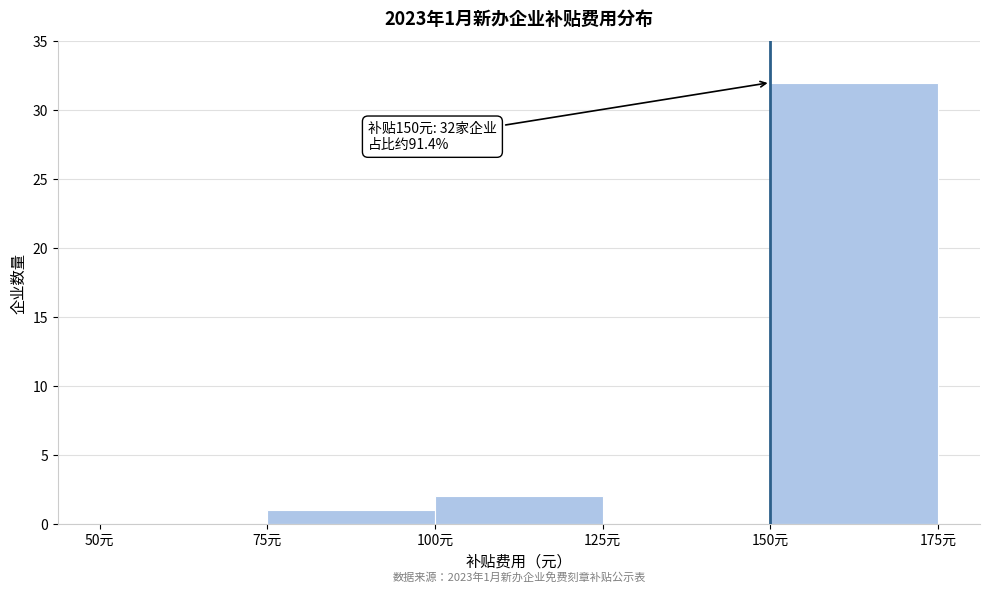

Over which range of the x-axis is the bar tallest?

150 to 175